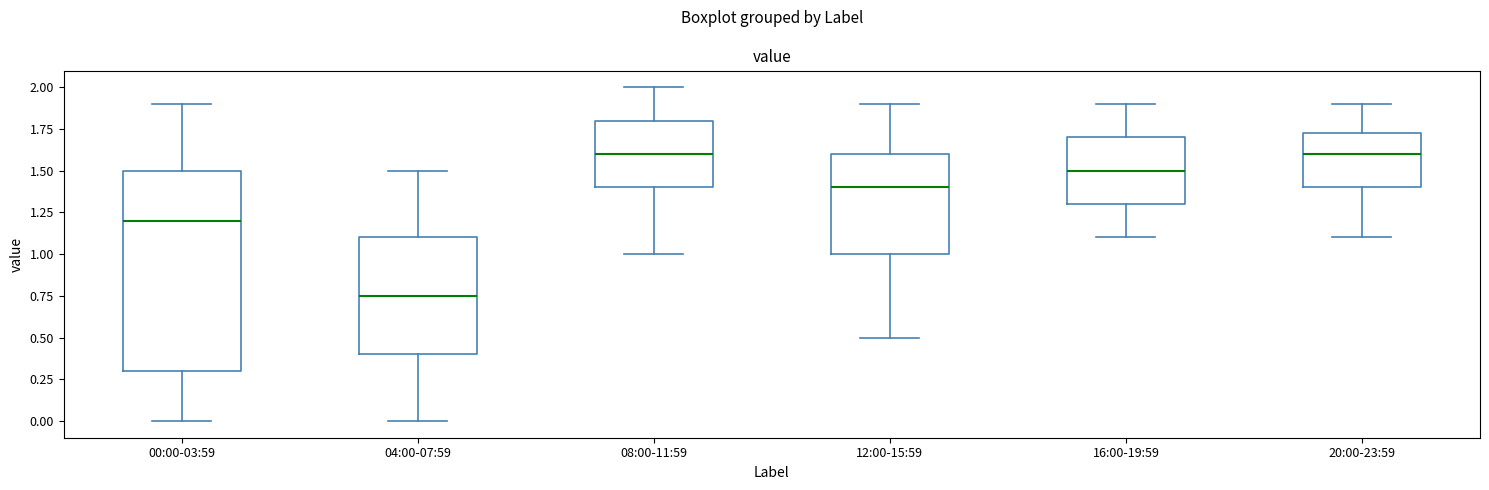

Reading left to right, read every box against the y-axis: the position of its median line, the range the box covers, and the ends of its whiskers. The values are not printed on the chart, so give them approximately, as read against the axis.

00:00-03:59: median 1.20, box 0.30 to 1.50, whiskers 0.00 to 1.90
04:00-07:59: median 0.75, box 0.40 to 1.10, whiskers 0.00 to 1.50
08:00-11:59: median 1.60, box 1.40 to 1.80, whiskers 1.00 to 2.00
12:00-15:59: median 1.40, box 1.00 to 1.60, whiskers 0.50 to 1.90
16:00-19:59: median 1.50, box 1.30 to 1.70, whiskers 1.10 to 1.90
20:00-23:59: median 1.60, box 1.40 to 1.75, whiskers 1.10 to 1.90